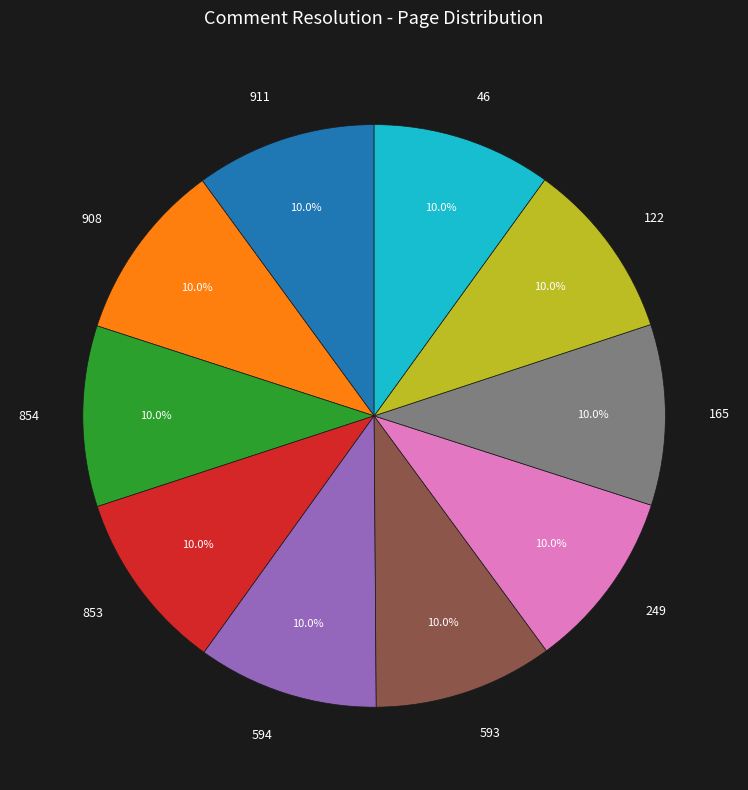

How many slices are in this pie chart?

10